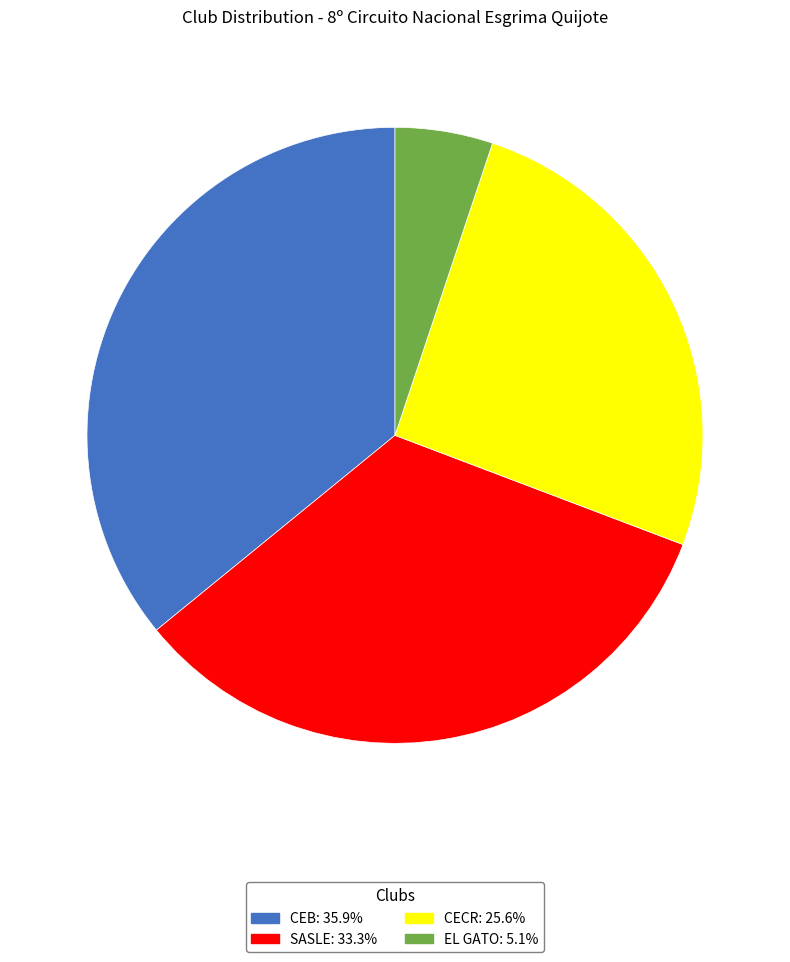

Which category has the smallest portion of the pie?

EL GATO